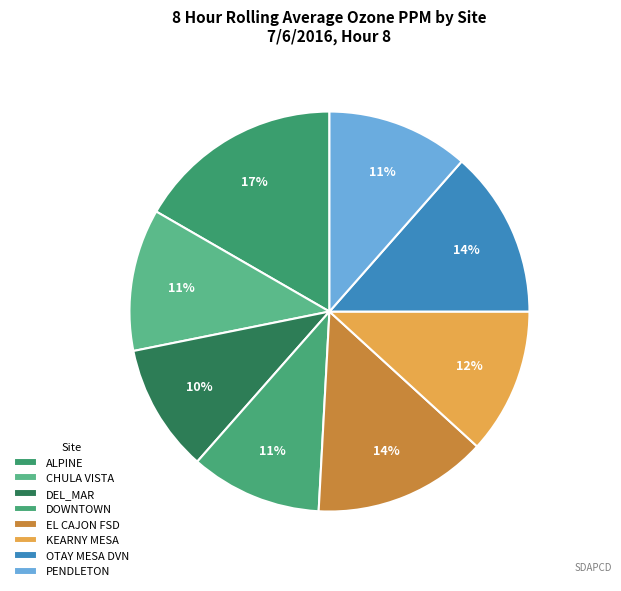

What is the total percentage of KEARNY MESA and EL CAJON FSD?

25.9%